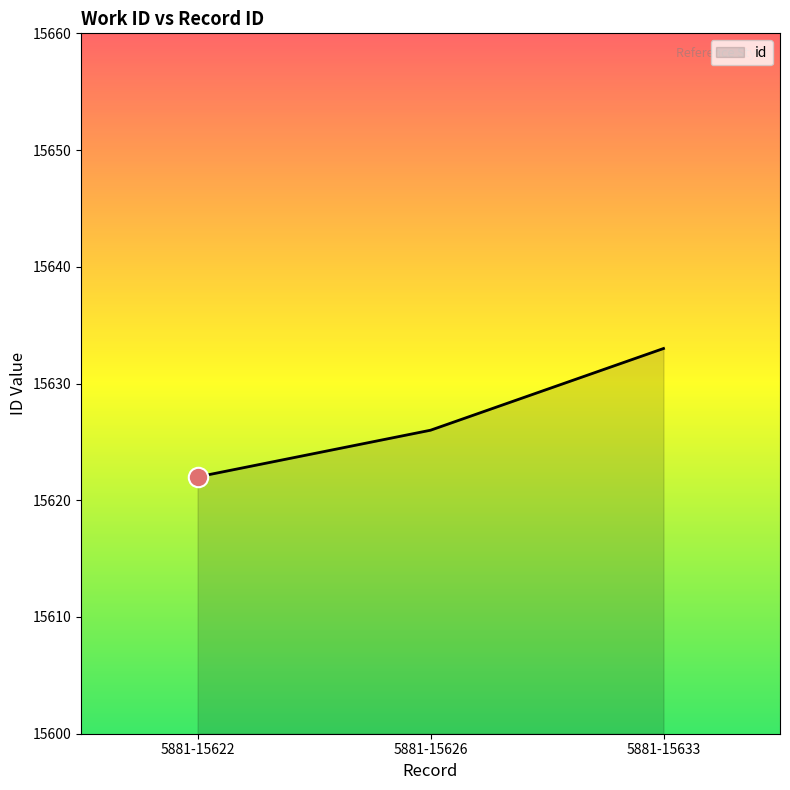

What is the approximate value at 5881-15633?

15633